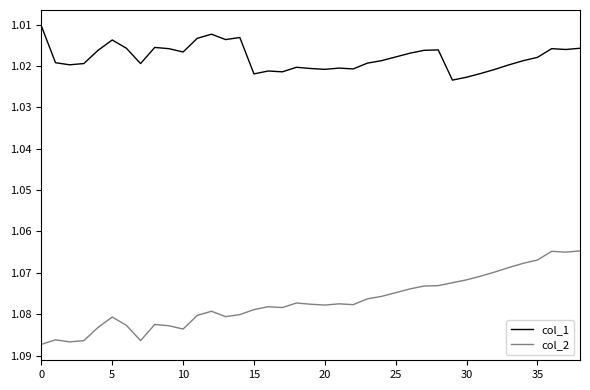

What is the sum of all col_1 values?

39.7